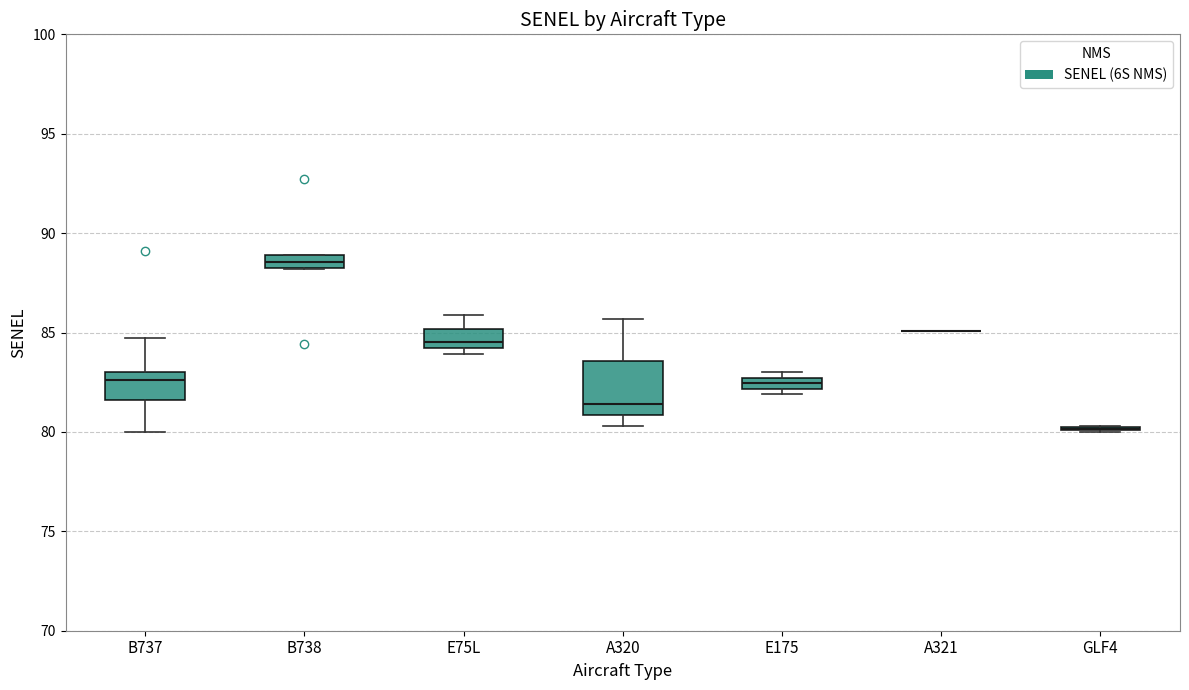

Comparing the boxes themselves (not the whiskers), which one is the tallest?

A320